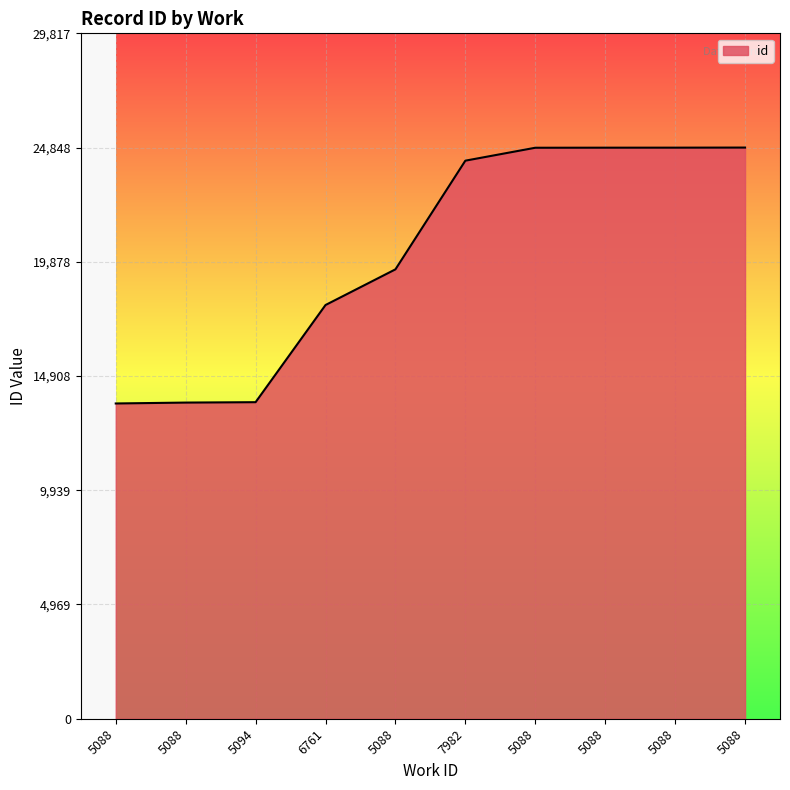

Rank the categories by value from highest to lowest.

5088, 5088, 5088, 5088, 7982, 5088, 6761, 5094, 5088, 5088